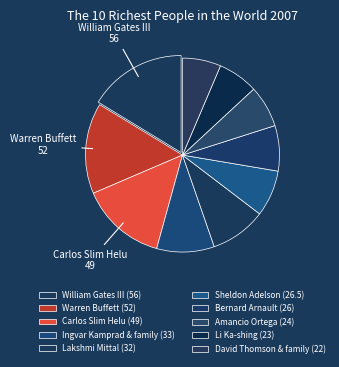

To the nearest percent, what portion does Amancio Ortega represent?

7%